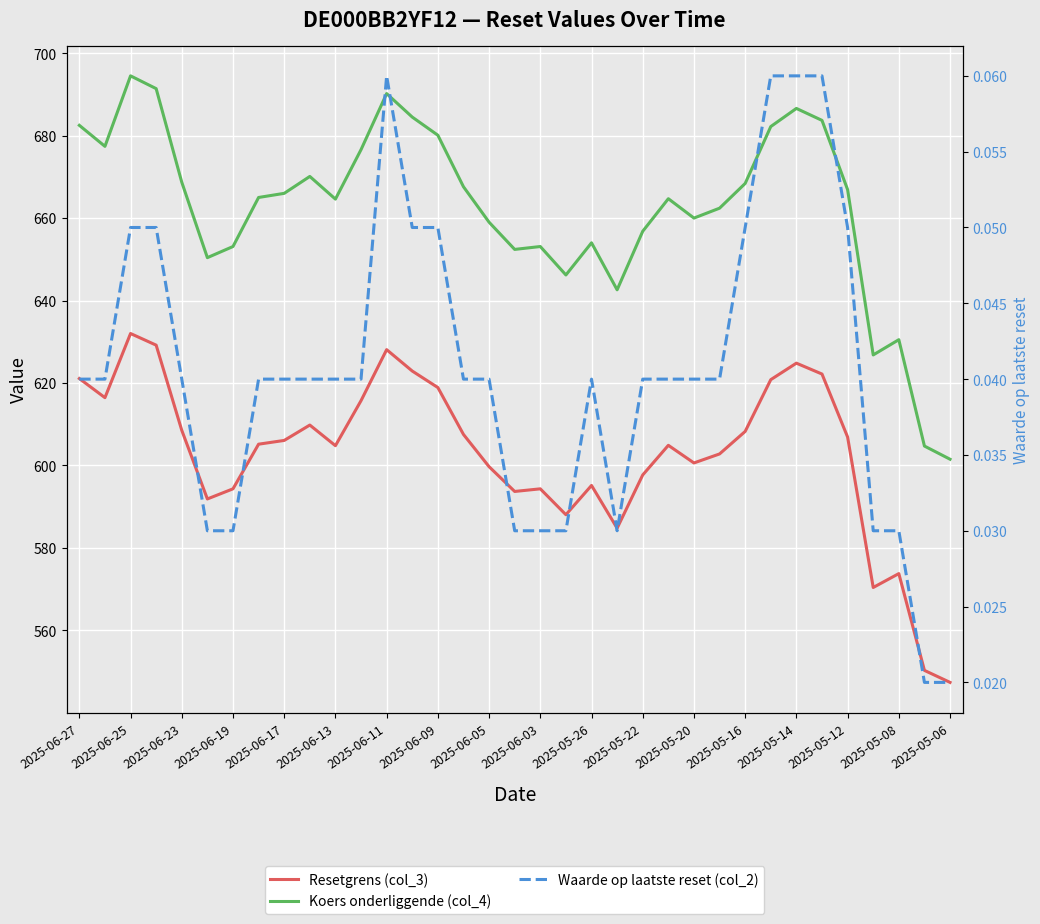

What position from the right is 31?

4